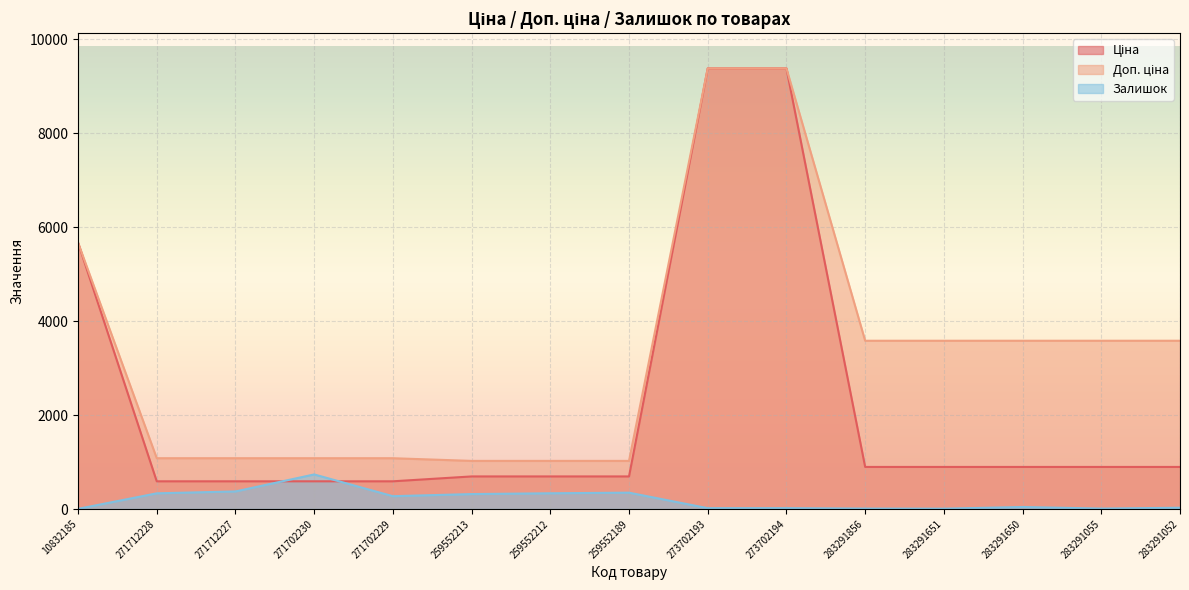

How many interior local valleys does the Залишок series have?

3